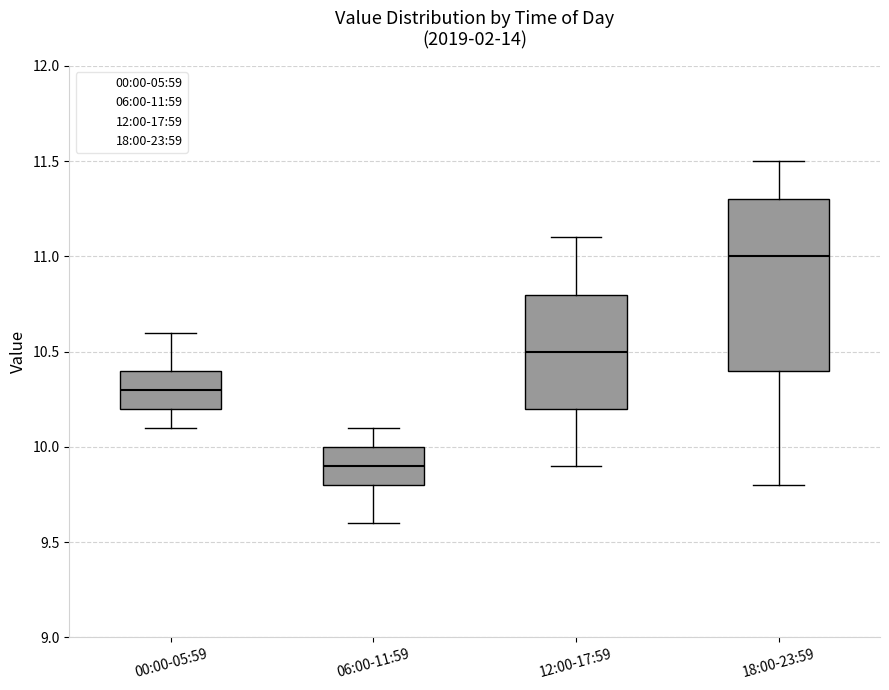

Where does the median line of the box for 00:00-05:59 sit on the y-axis? The values are not printed on the chart, so give them approximately, as read against the axis.

10.3